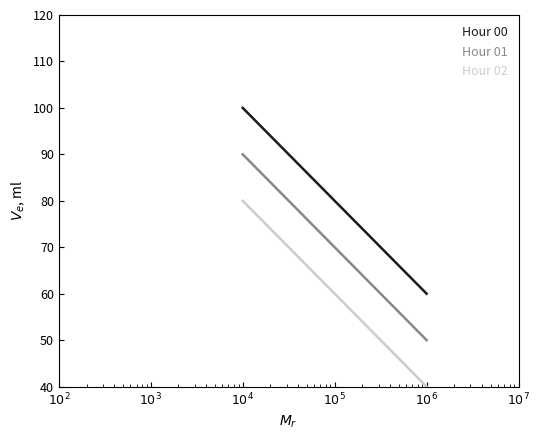

How many values in the Hour 00 series exceed 81?

10